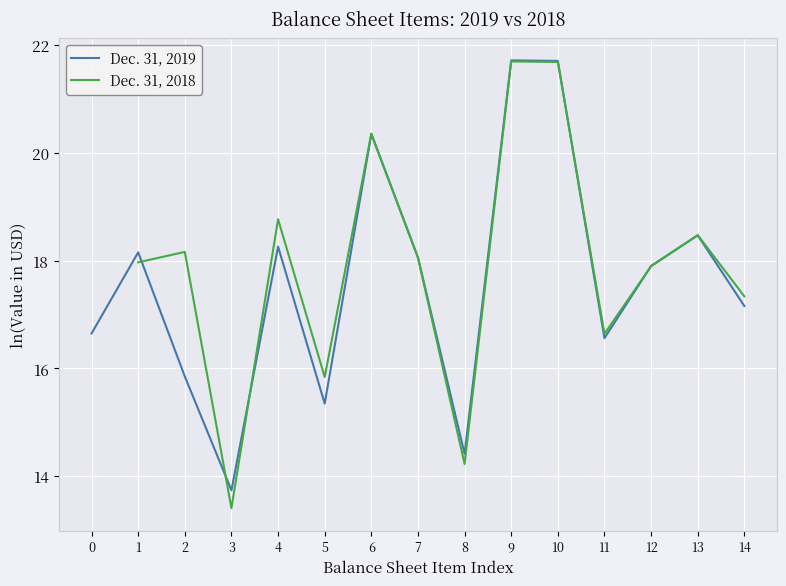

Which series has the largest range (max minus min)?

Dec. 31, 2019